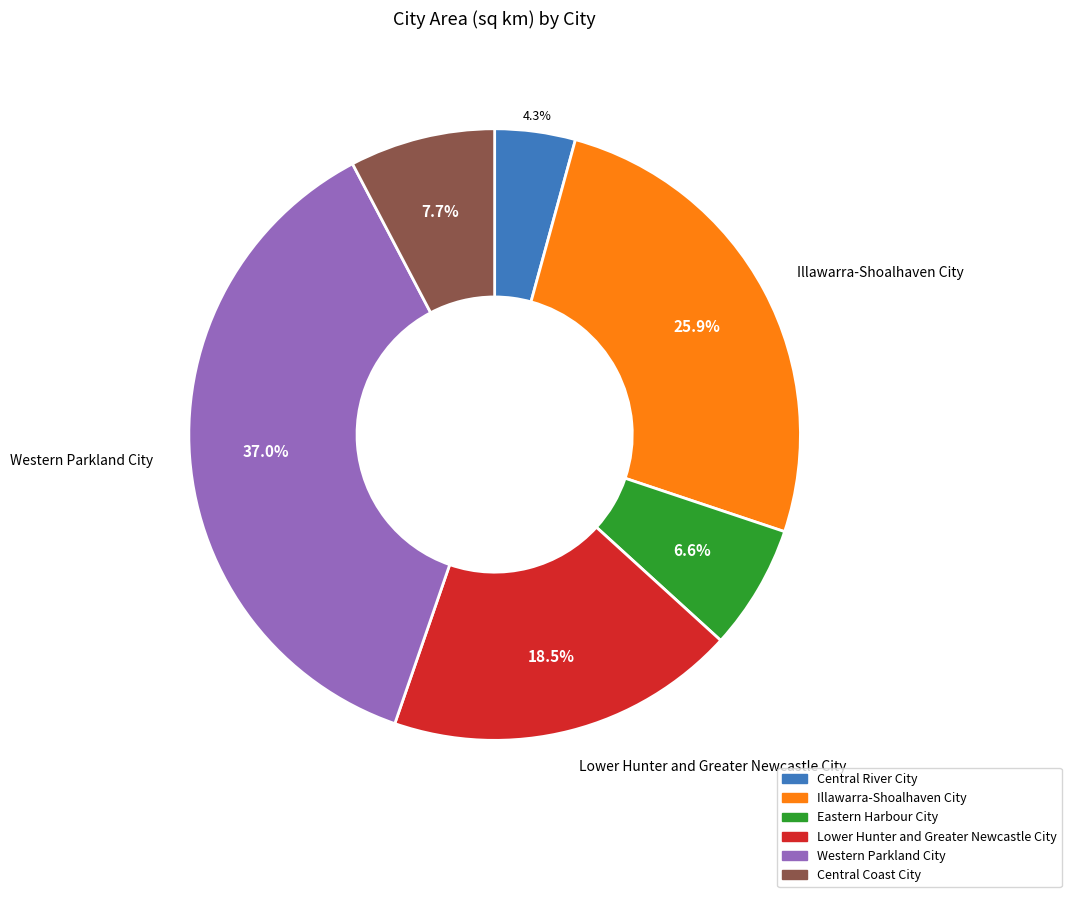

True or false: Eastern Harbour City accounts for 7% of the total.

True